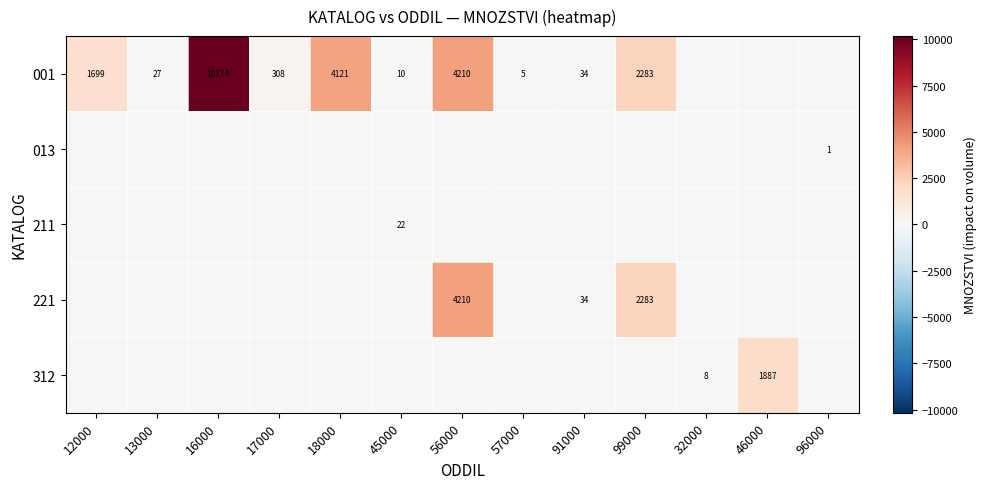

The 001 series shows 10174 at 16000. True or false?

True